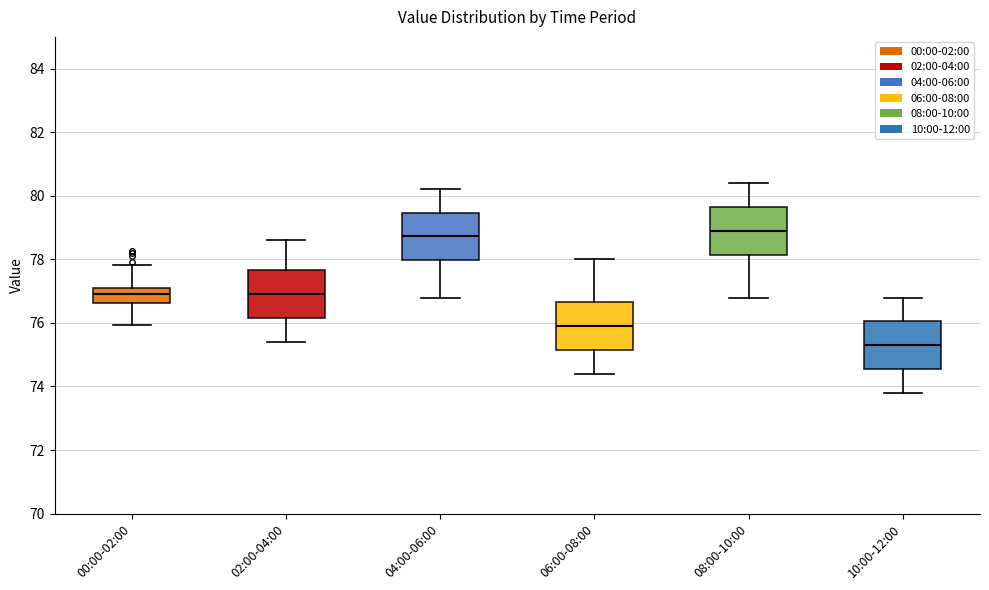

Reading left to right, transcribe this box plot: for each box, give where its median line is, the range the box spans, and where its two whiskers end, as read against the y-axis. The values are not printed on the chart, so give them approximately, as read against the axis.

00:00-02:00: median 77.0, box 76.6 to 77.2, whiskers 76.0 to 77.8
02:00-04:00: median 77.0, box 76.2 to 77.6, whiskers 75.4 to 78.6
04:00-06:00: median 78.8, box 78.0 to 79.4, whiskers 76.8 to 80.2
06:00-08:00: median 76.0, box 75.2 to 76.6, whiskers 74.4 to 78.0
08:00-10:00: median 79.0, box 78.2 to 79.6, whiskers 76.8 to 80.4
10:00-12:00: median 75.4, box 74.6 to 76.0, whiskers 73.8 to 76.8